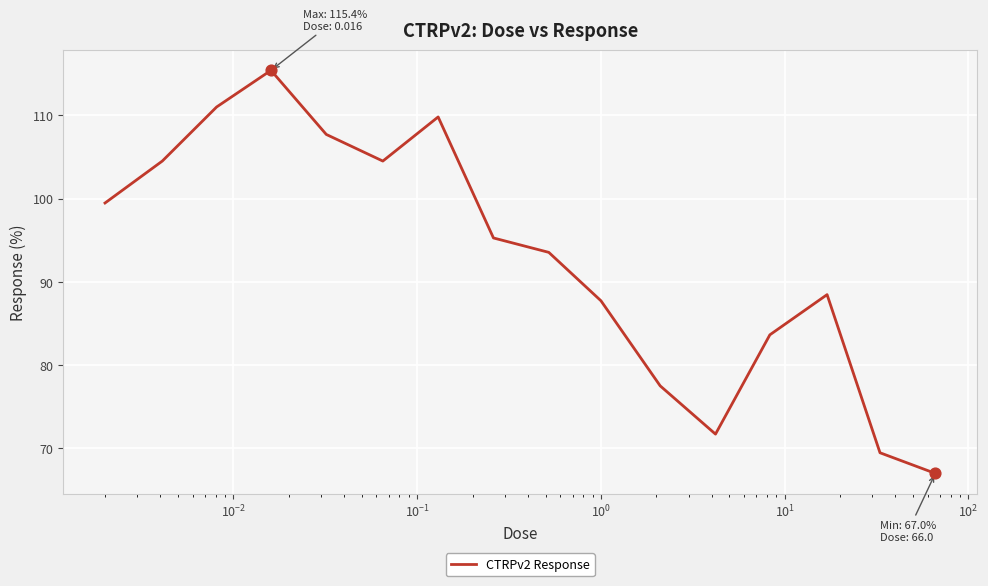

What is the difference between the maximum and minimum values?

48.4